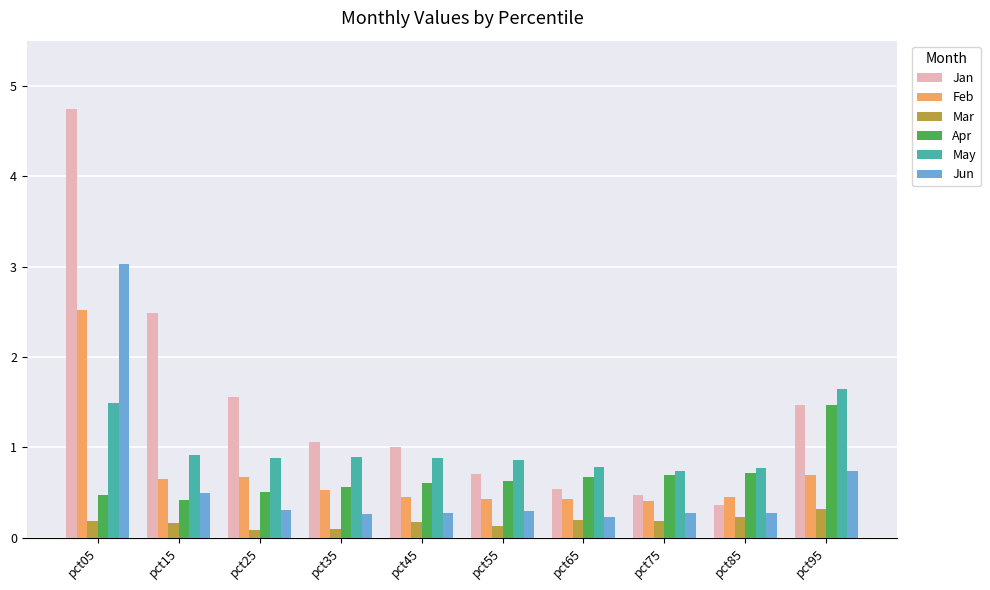

How many categories are shown in the chart?

10